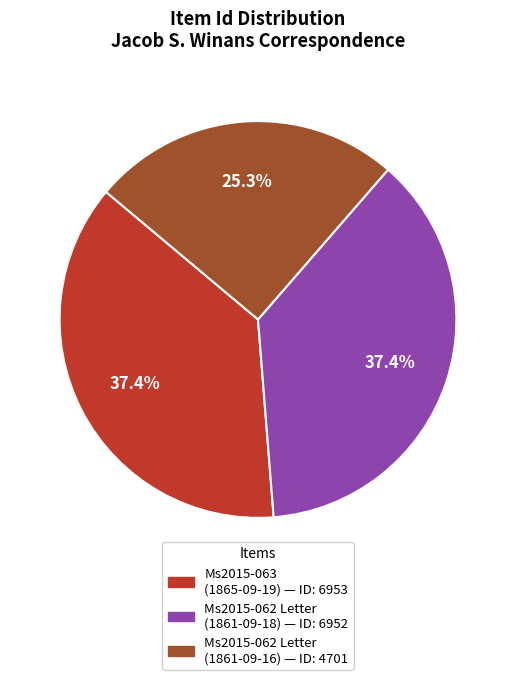

Is there any slice that represents more than half of the pie?

No